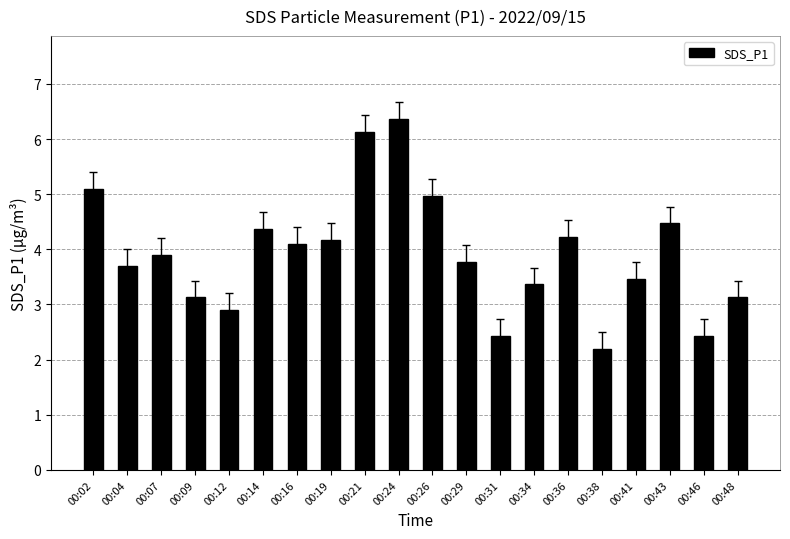

What is the value of the 10th bar from the left?

6.4